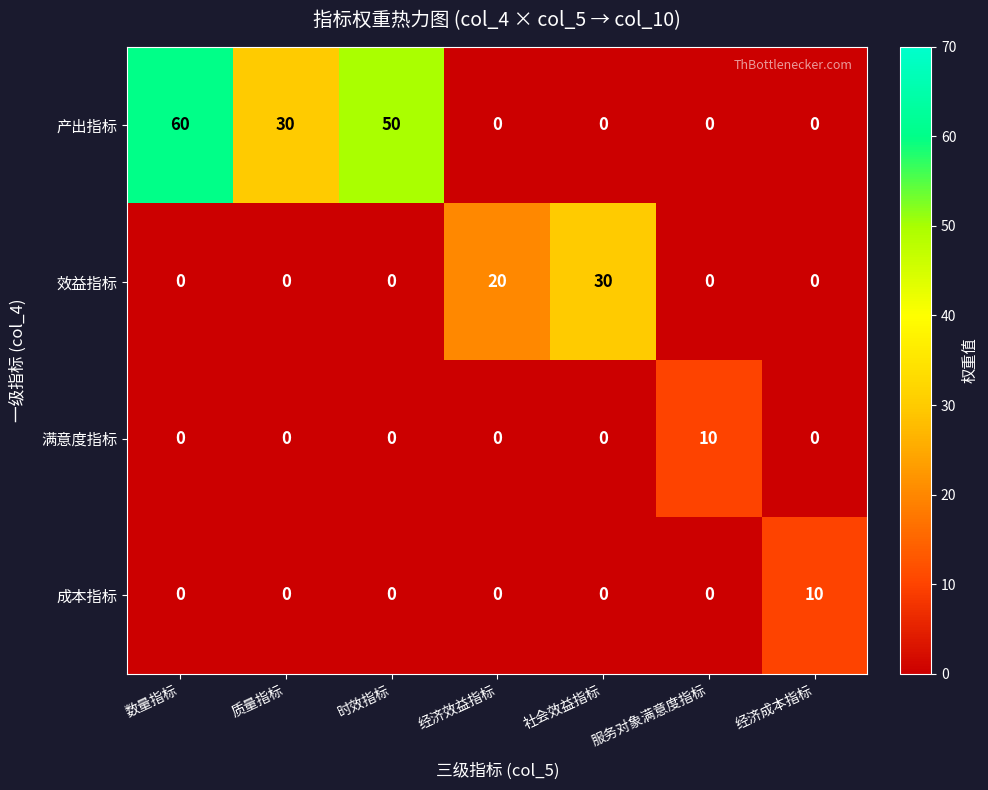

Which label corresponds to the largest value in the chart?

数量指标